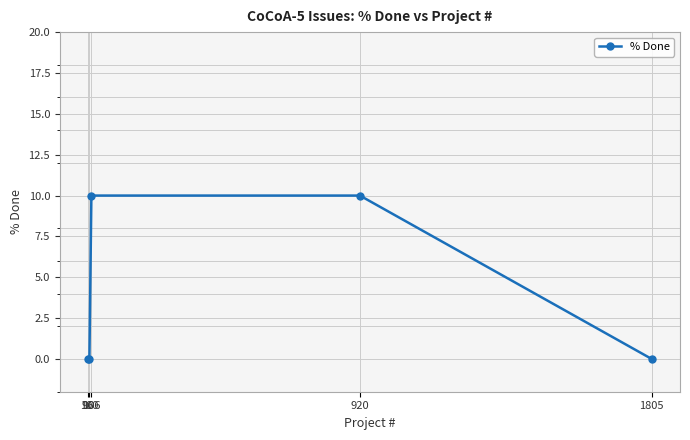

What is the value of the 4th point from the left?

10